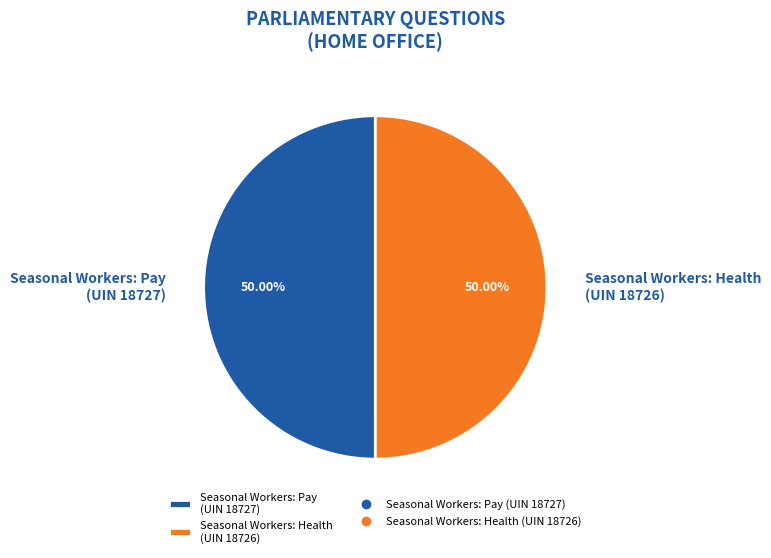

What is the ratio of the value at Seasonal Workers: Pay (UIN 18727) to the value at Seasonal Workers: Health (UIN 18726)?

1.0